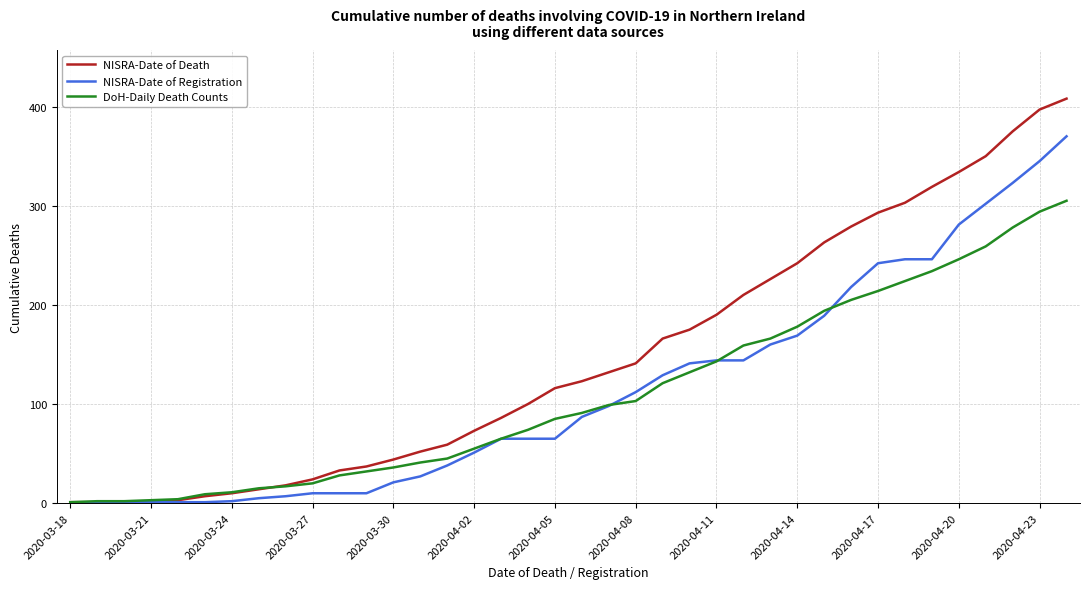

Which series has the widest spread of values?

NISRA-Date of Death